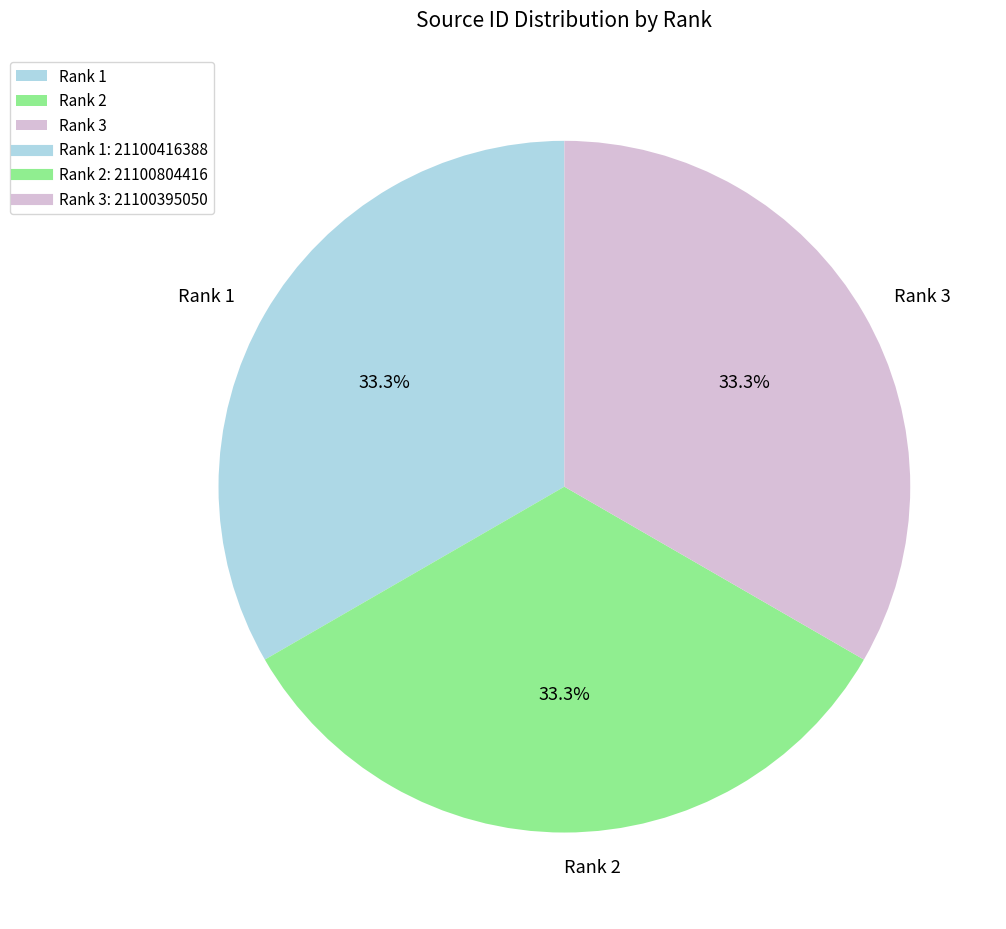

What is the ratio of the value at Rank 3 to the value at Rank 1?

1.0